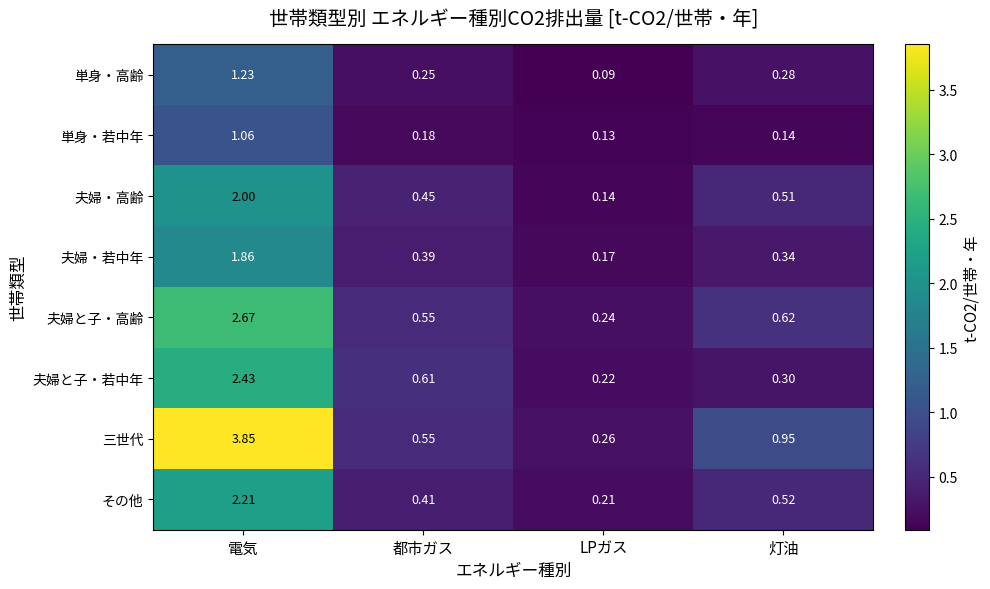

At which category is the sum across all series the highest?

電気